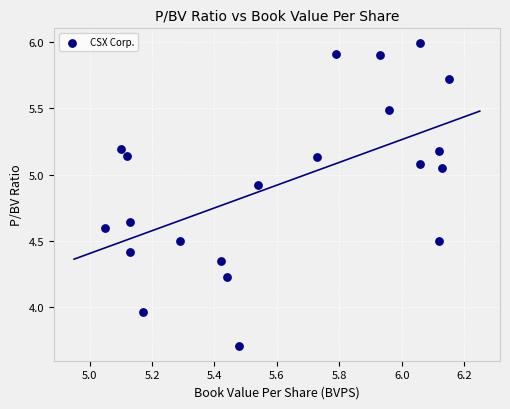

What is the range of X values (max minus min)?

1.1